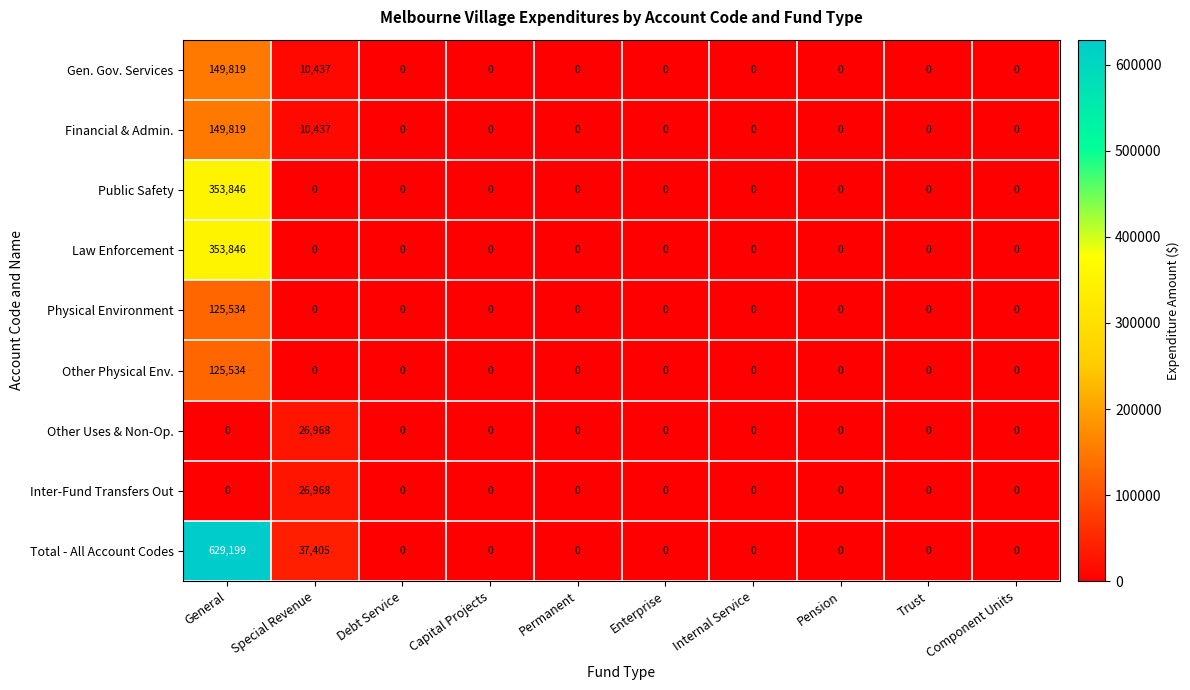

The Public Safety series shows 215887 at Trust. True or false?

False